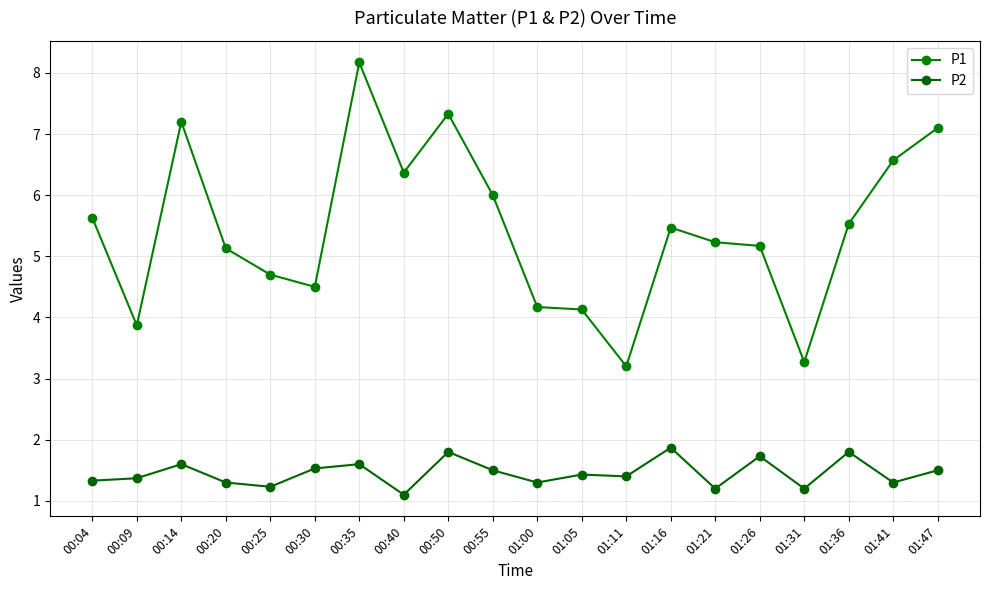

True or false: P1 and P2 cross at least once.

False